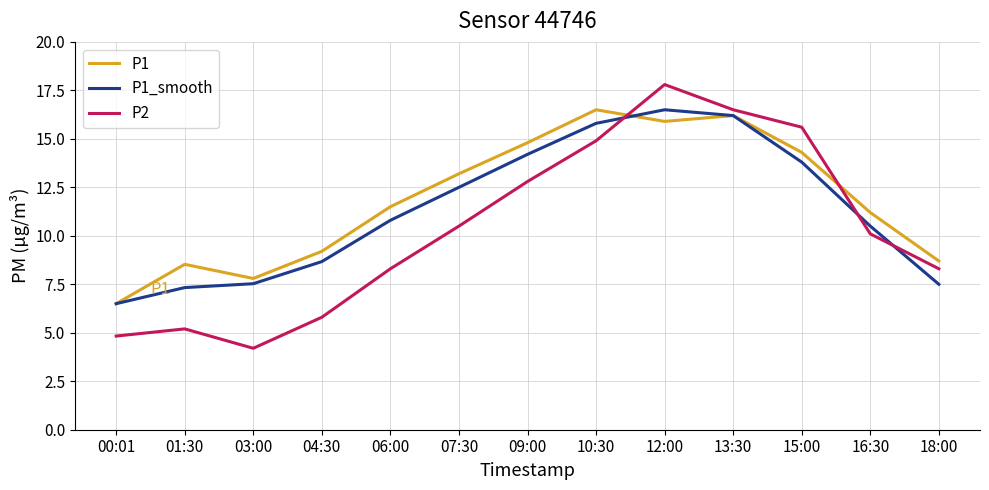

Which series has the largest total across all categories?

P1